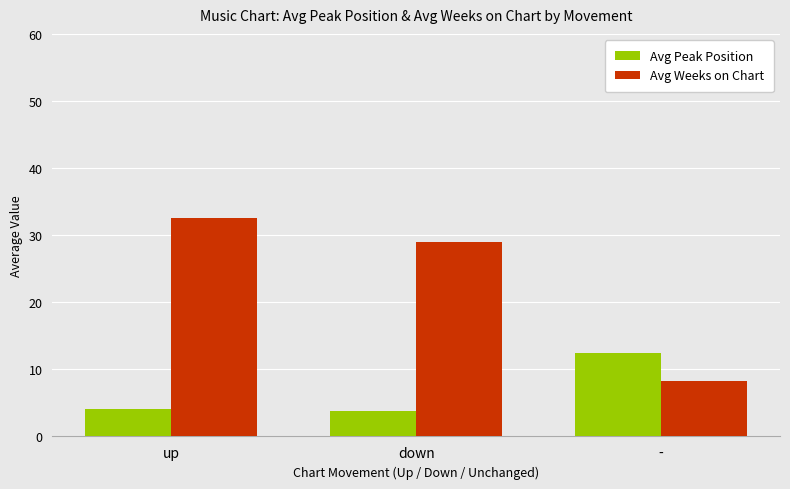

Reading left to right, what are all the values shown in this chart?

Avg Peak Position: 4.1	3.9	12.5
Avg Weeks on Chart: 32.6	29.0	8.2